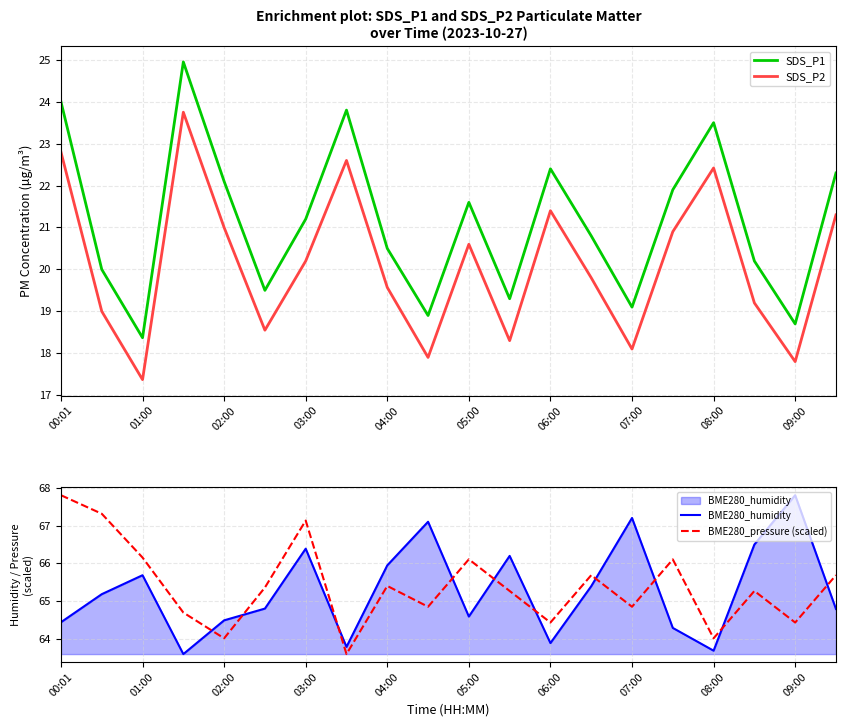

What is the maximum value for SDS_P1?

24.9